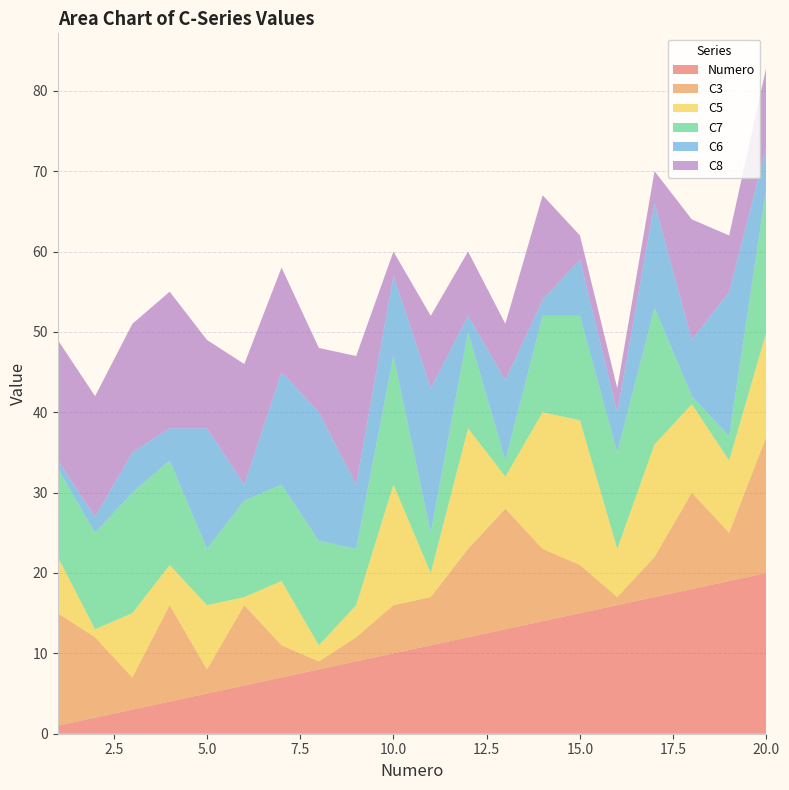

Reading right to left, transcribe all the data shown in this chart.

Numero: 20=20	19=19	18=18	17=17	16=16	15=15	14=14	13=13	12=12	11=11	10=10	9=9	8=8	7=7	6=6	5=5	4=4	3=3	2=2	1=1
C3: 20=17	19=6	18=12	17=5	16=1	15=6	14=9	13=15	12=11	11=6	10=6	9=3	8=1	7=4	6=10	5=3	4=12	3=4	2=10	1=14
C5: 20=13	19=9	18=11	17=14	16=6	15=18	14=17	13=4	12=15	11=3	10=15	9=4	8=2	7=8	6=1	5=8	4=5	3=8	2=1	1=7
C7: 20=18	19=3	18=1	17=17	16=12	15=13	14=12	13=2	12=12	11=5	10=16	9=7	8=13	7=12	6=12	5=7	4=13	3=15	2=12	1=11
C6: 20=5	19=18	18=7	17=13	16=5	15=7	14=2	13=10	12=2	11=18	10=10	9=8	8=16	7=14	6=2	5=15	4=4	3=5	2=2	1=1
C8: 20=10	19=7	18=15	17=4	16=3	15=3	14=13	13=7	12=8	11=9	10=3	9=16	8=8	7=13	6=15	5=11	4=17	3=16	2=15	1=15